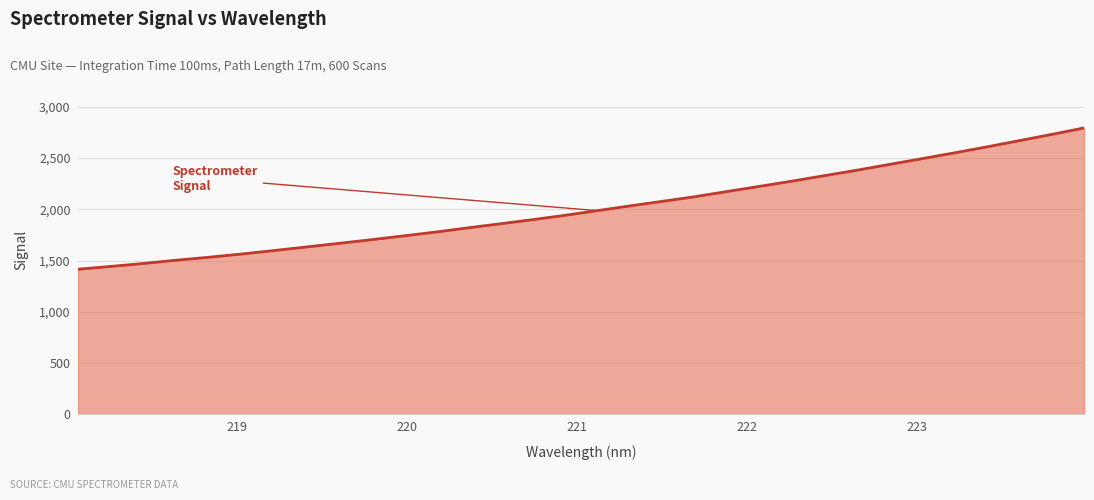

What is the difference between the maximum and minimum values?

1379.6